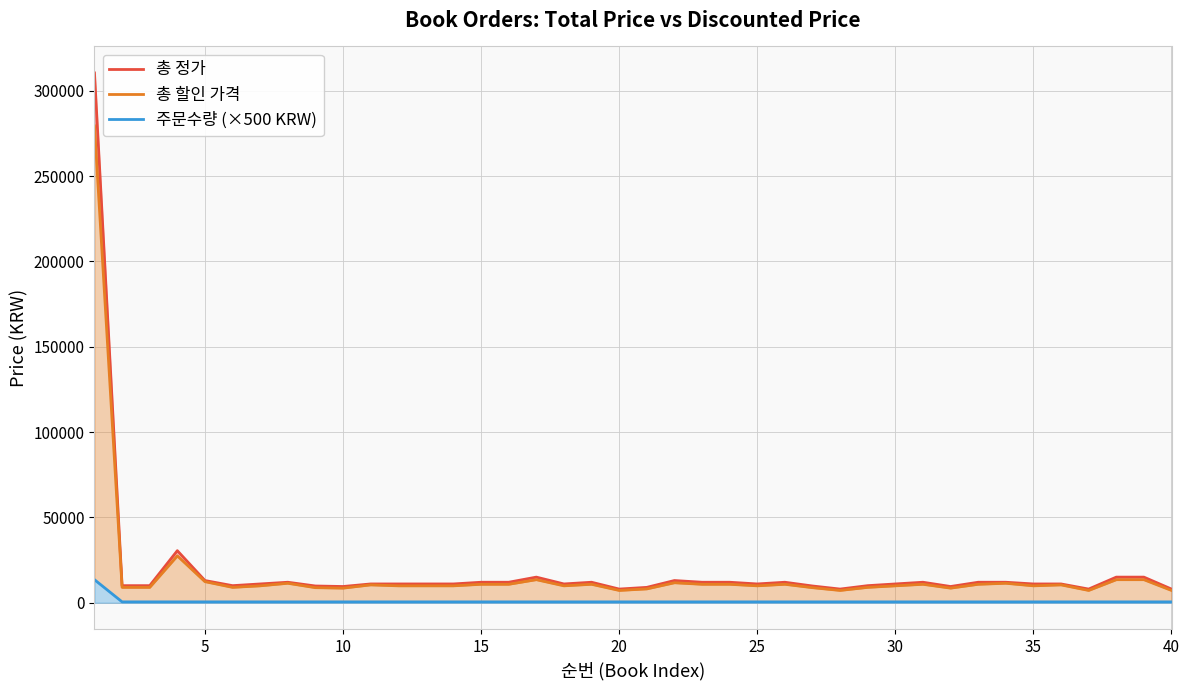

What are all the series names shown in the legend?

총 정가, 총 할인 가격, 주문수량 (×500 KRW)